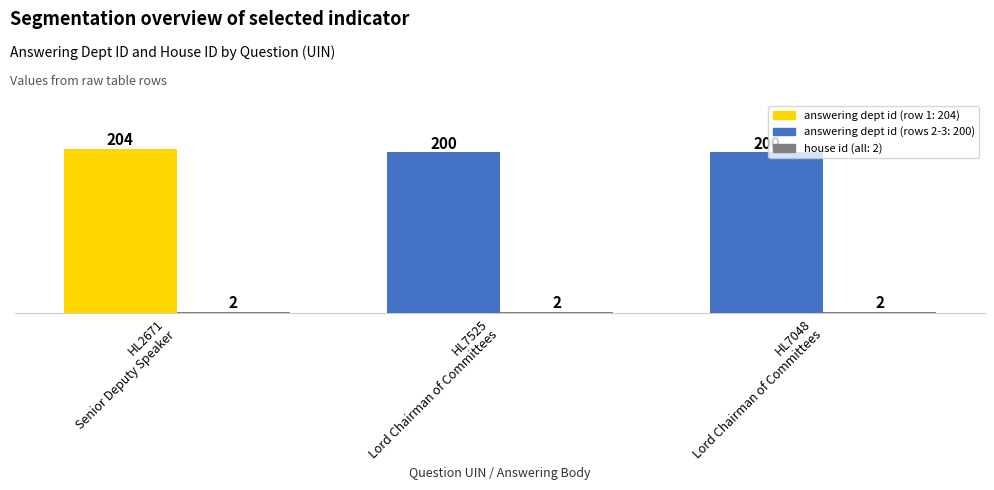

At HL7525, list the series in order from smallest to largest.

house id, answering dept id